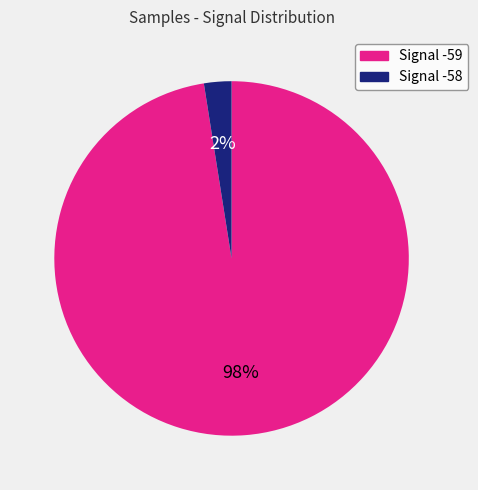

To the nearest percent, what is the average slice percentage?

50%